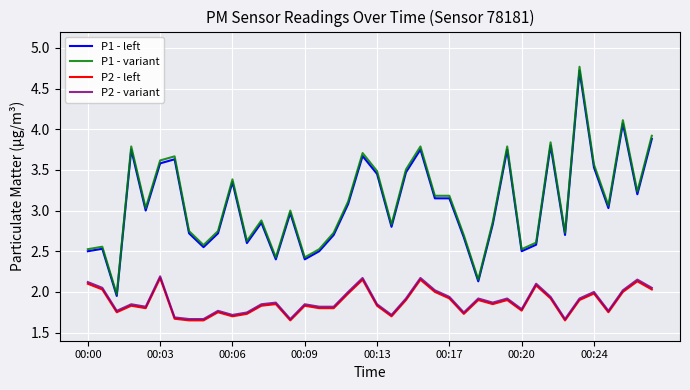

True or false: P1 - left and P2 - variant cross at least once.

False